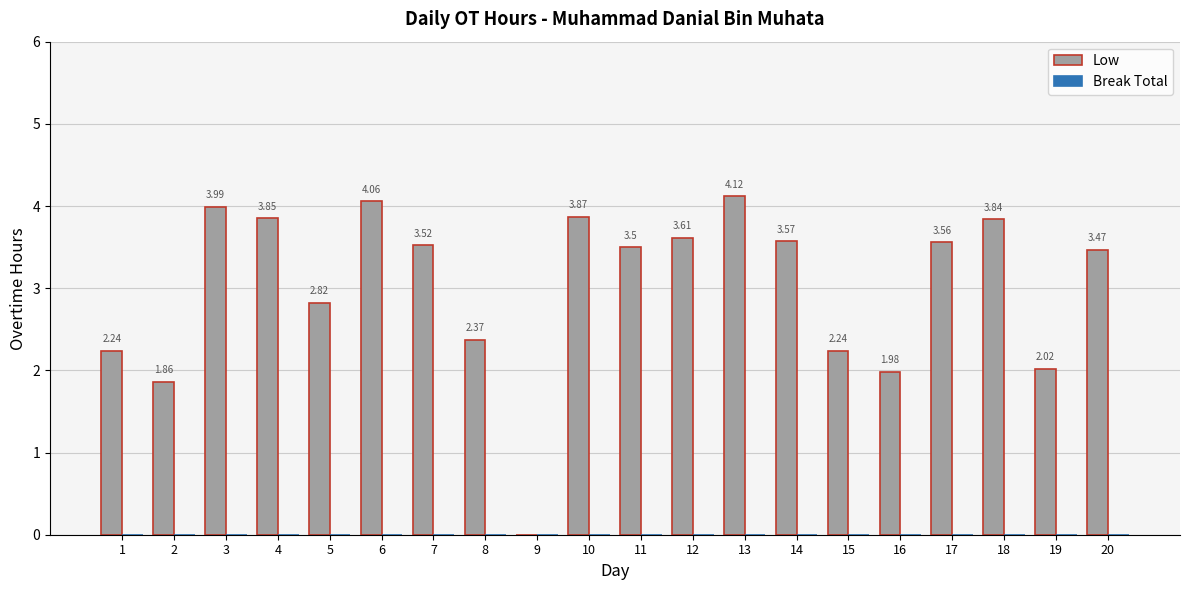

Are the bars horizontal?

No